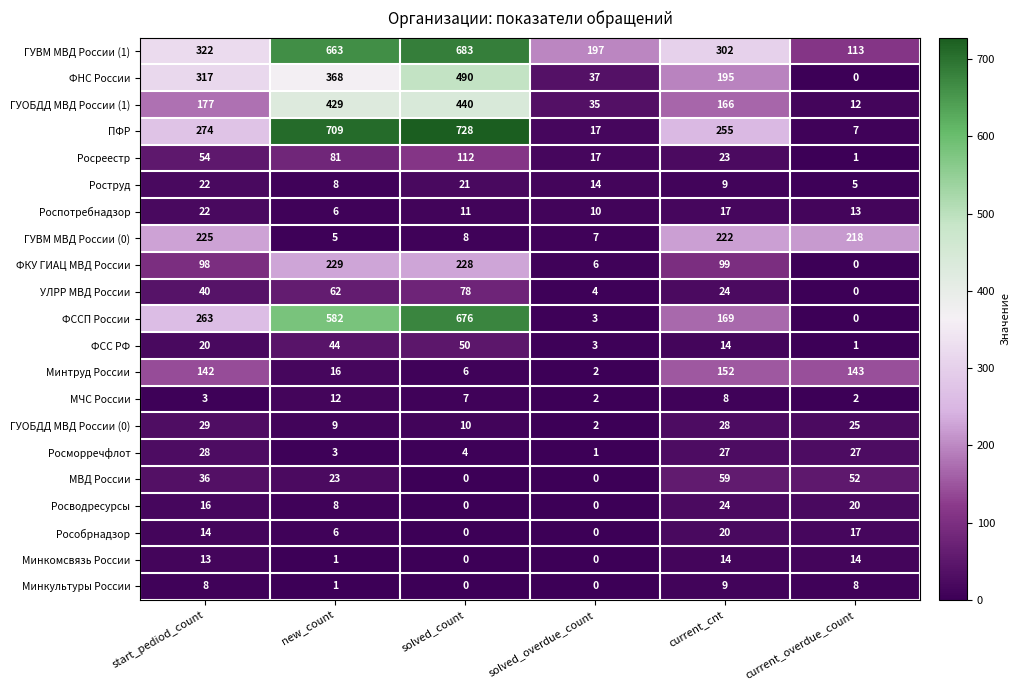

Which category has the highest value in the ГУОБДД МВД России (1) series?

solved_count